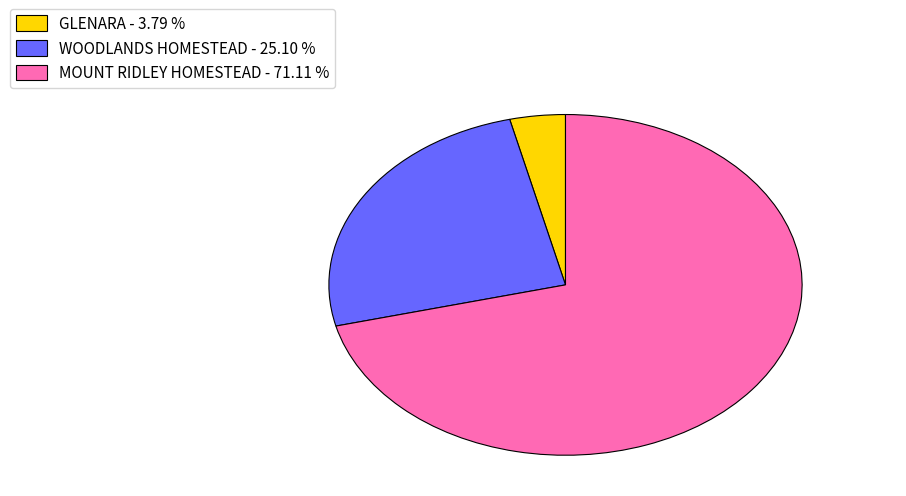

Is there any slice that represents more than half of the pie?

Yes